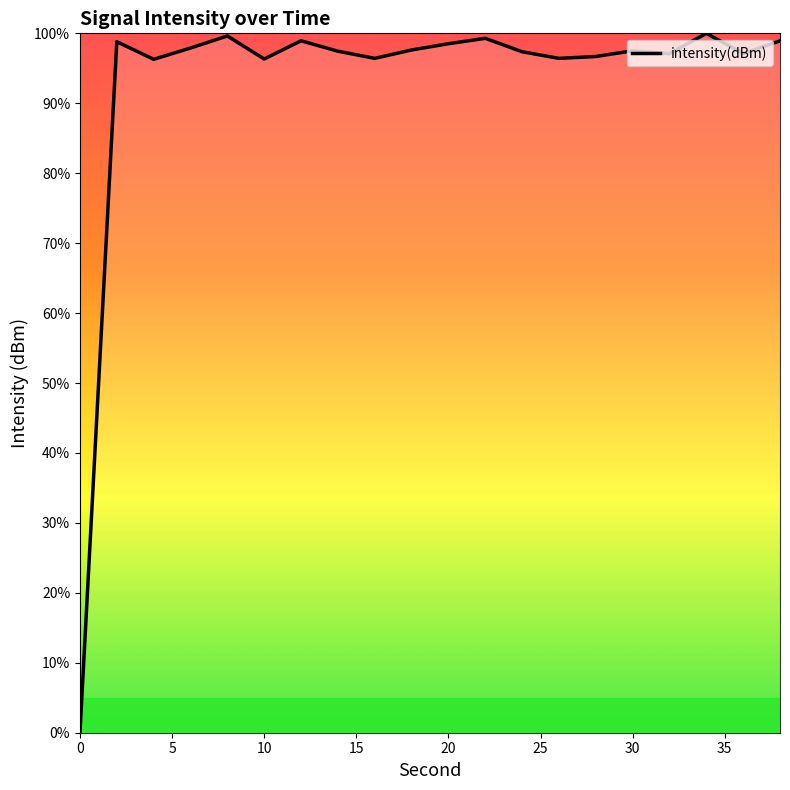

How many lines are shown in the chart?

1